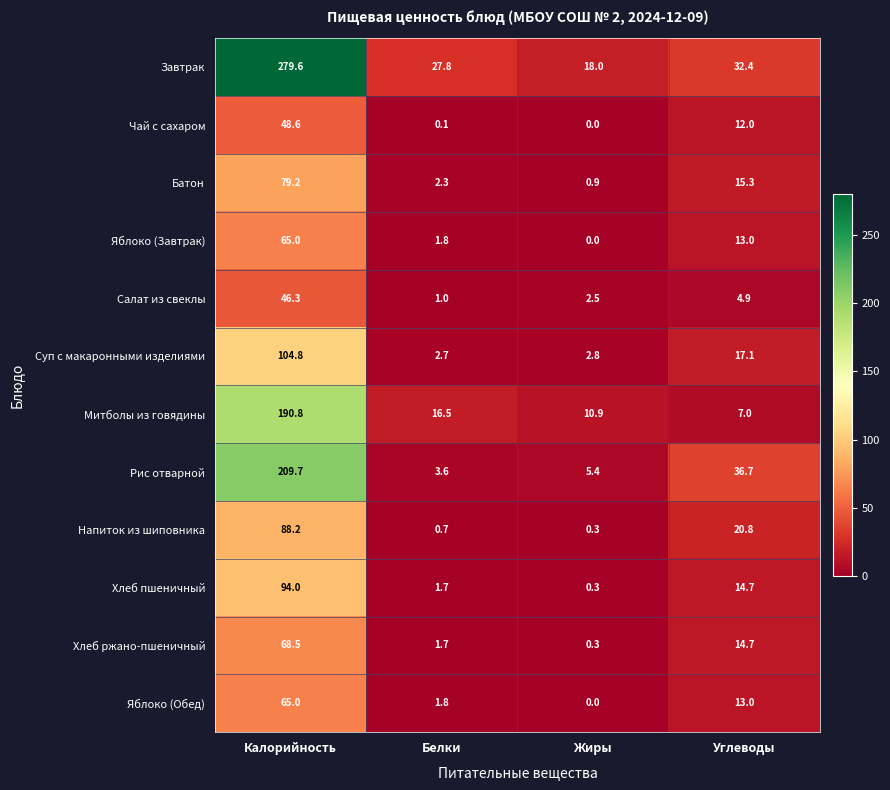

Rank the categories by Яблоко (Обед) value from highest to lowest.

Калорийность, Углеводы, Белки, Жиры